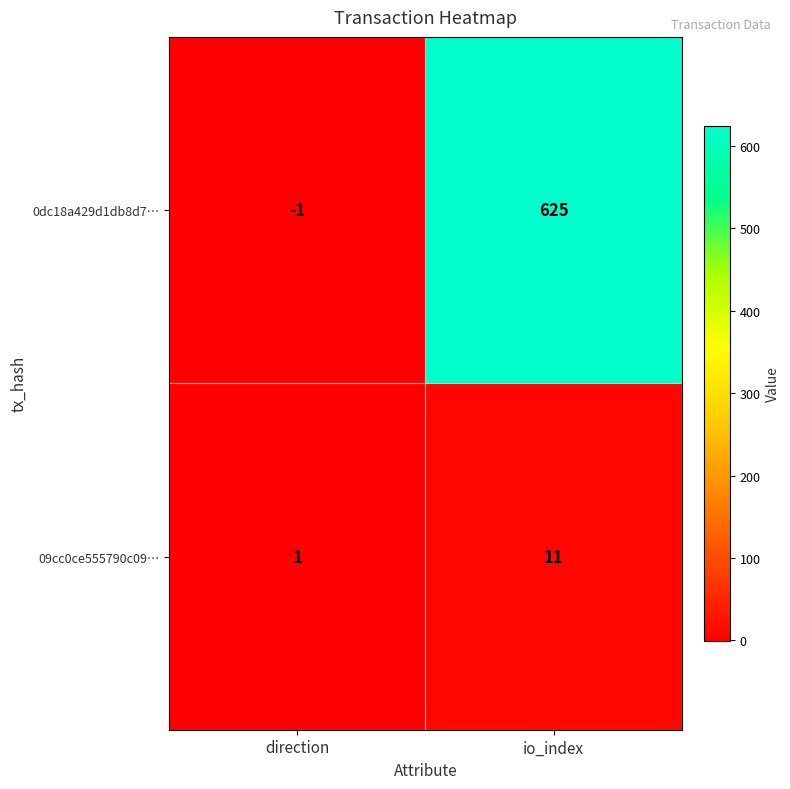

Which category has the lowest value across all series?

direction